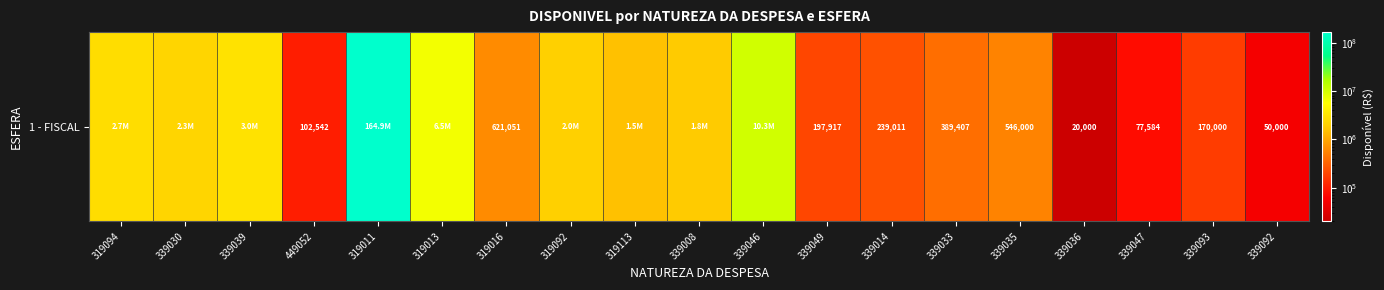

At which category does the chart reach its minimum across all series?

339036